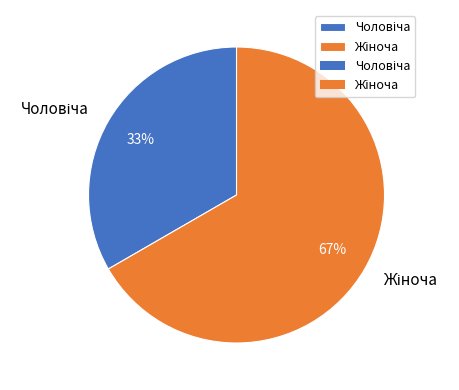

Does any single category account for the majority?

Yes